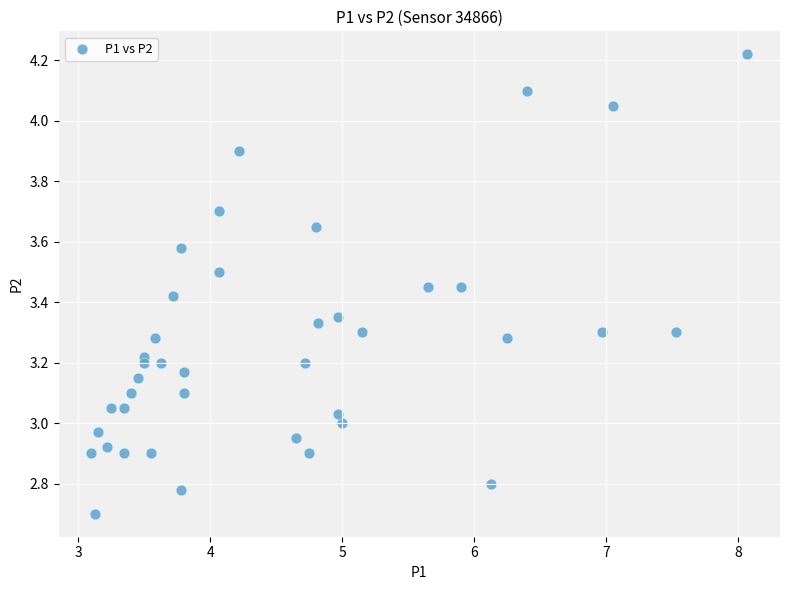

What is the range of X values (max minus min)?

5.0